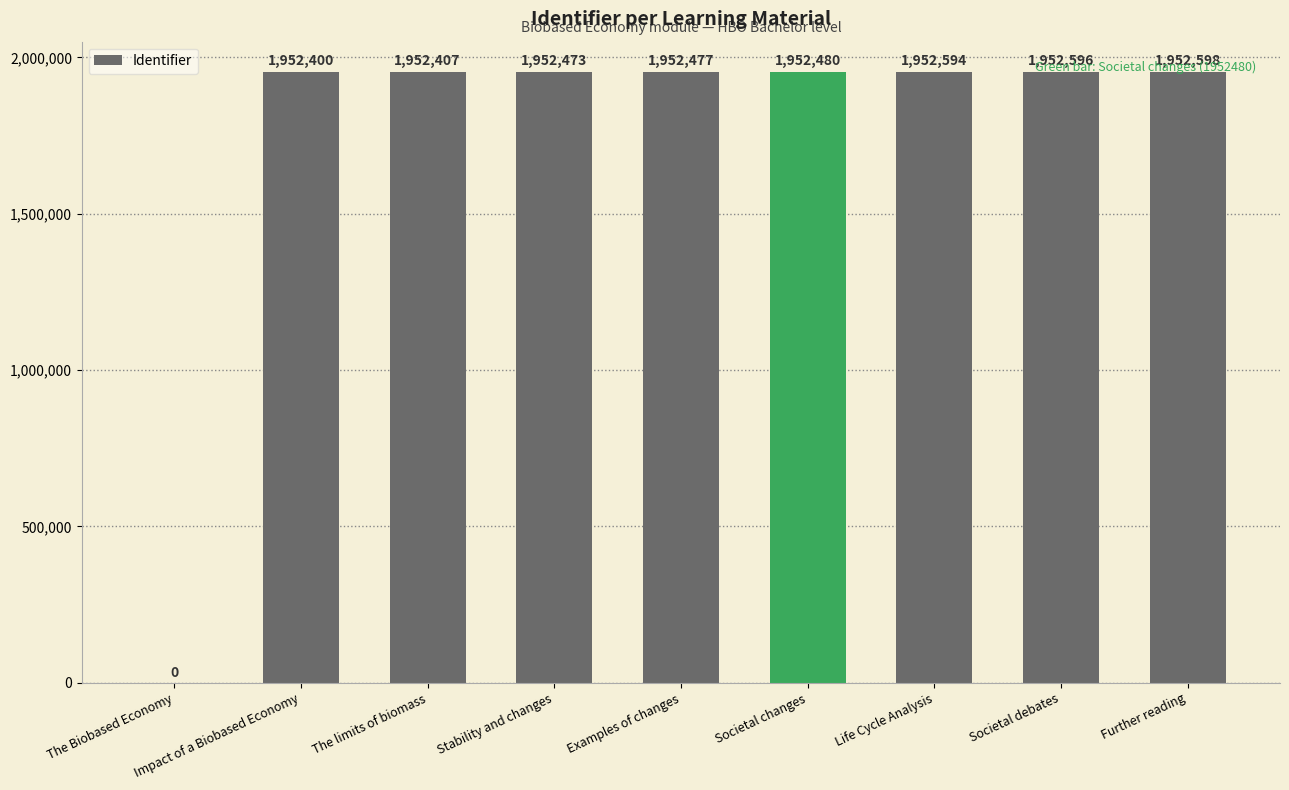

How many data points does each series have?

9